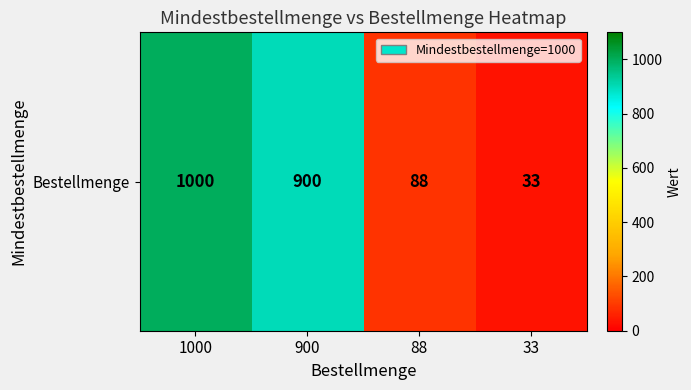

What is the minimum value shown in the chart?

33